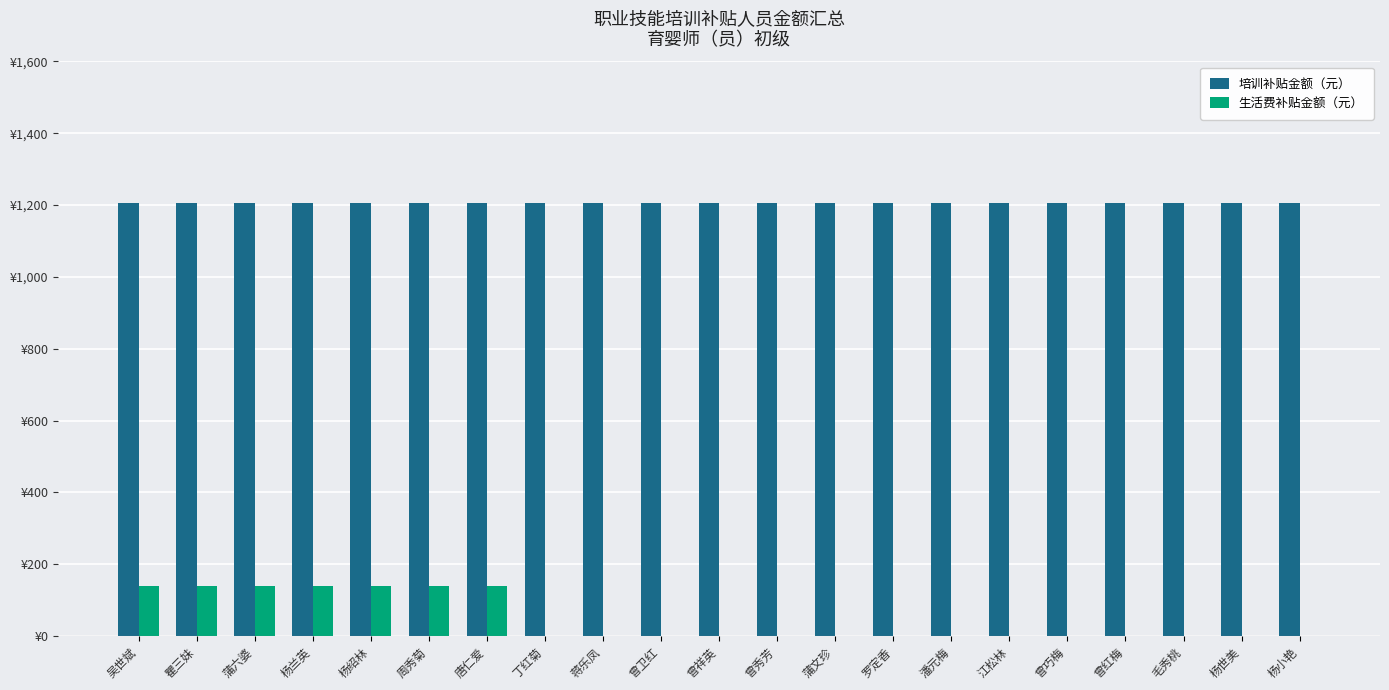

Is the value of 培训补贴金额（元） at 罗定香 greater than the value of 生活费补贴金额（元） at 潘元梅?

Yes